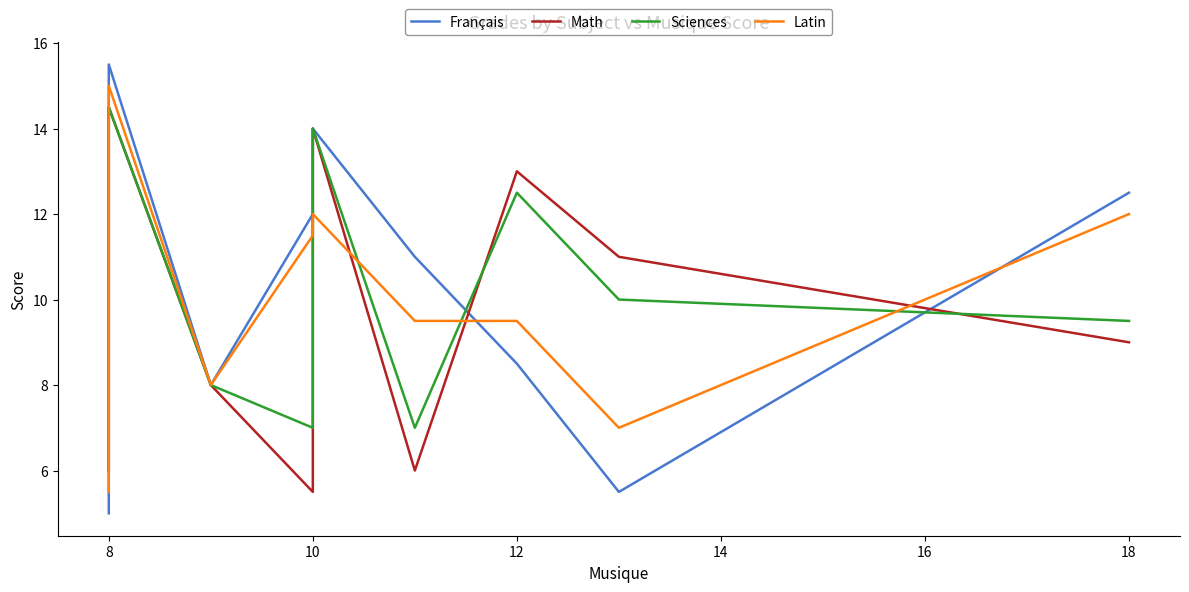

How many lines are shown in the chart?

4